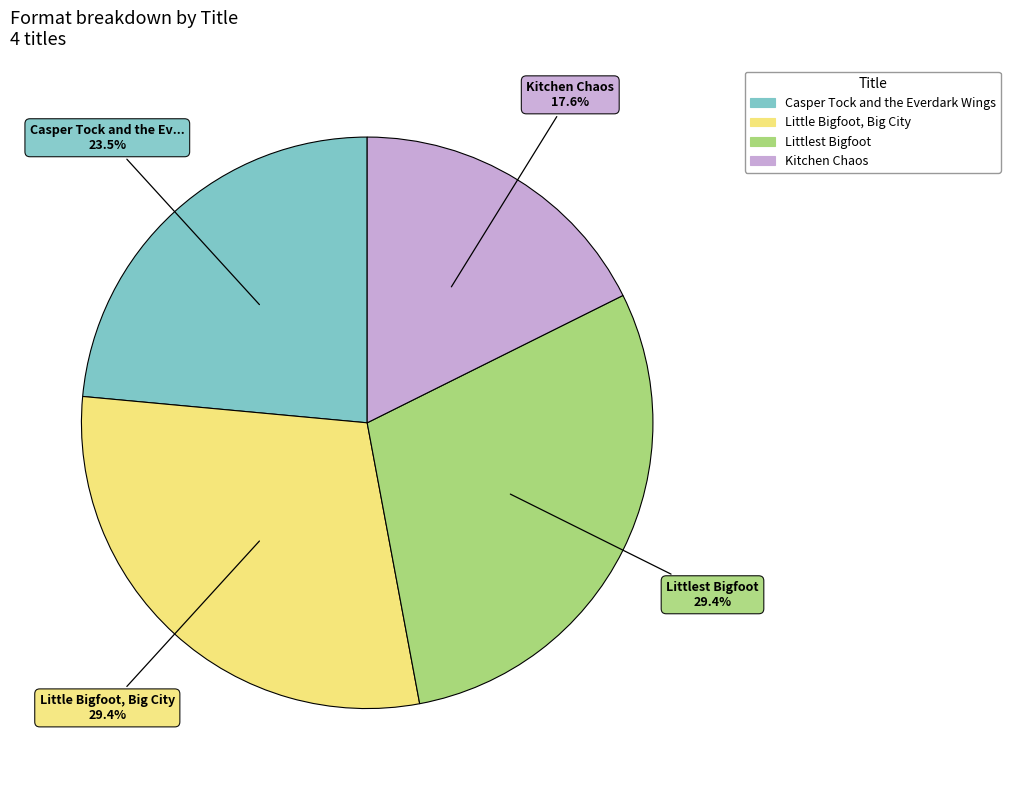

Between Kitchen Chaos and Casper Tock and the Everdark Wings, which is larger?

Casper Tock and the Everdark Wings